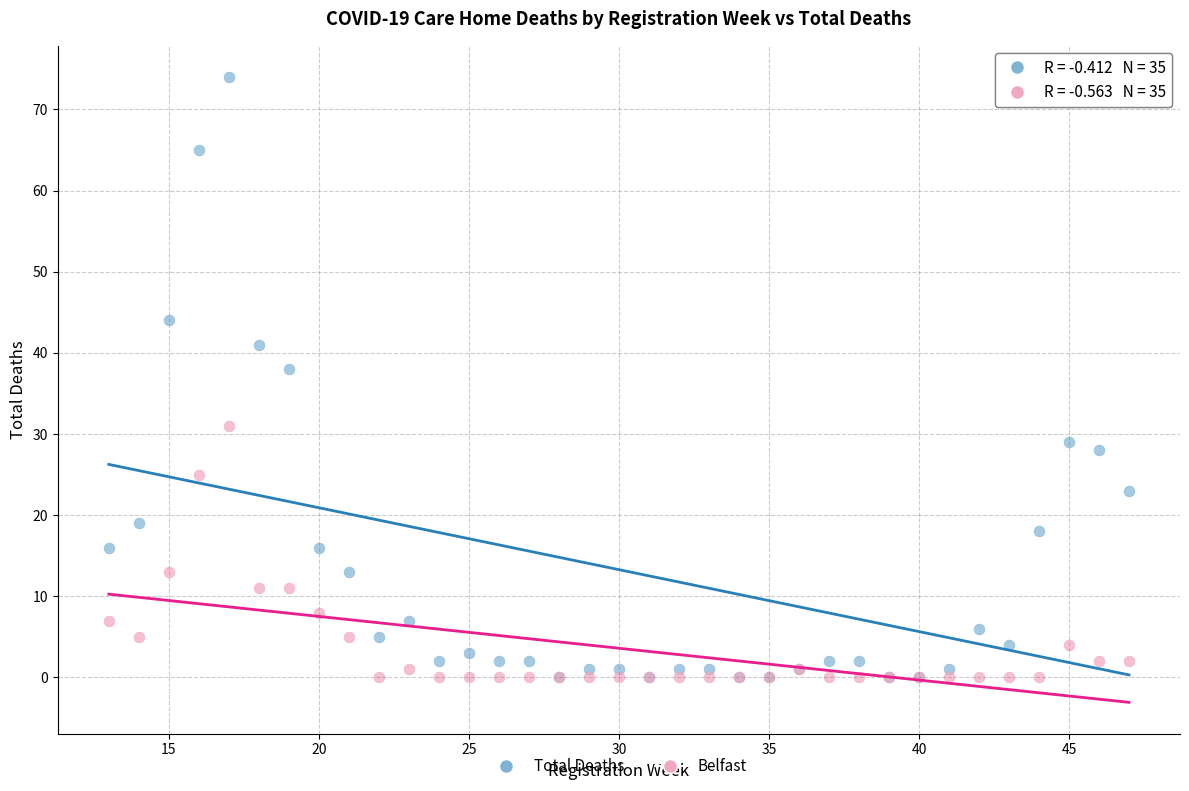

In the Total Deaths series, what Y value is closest to 37?

38